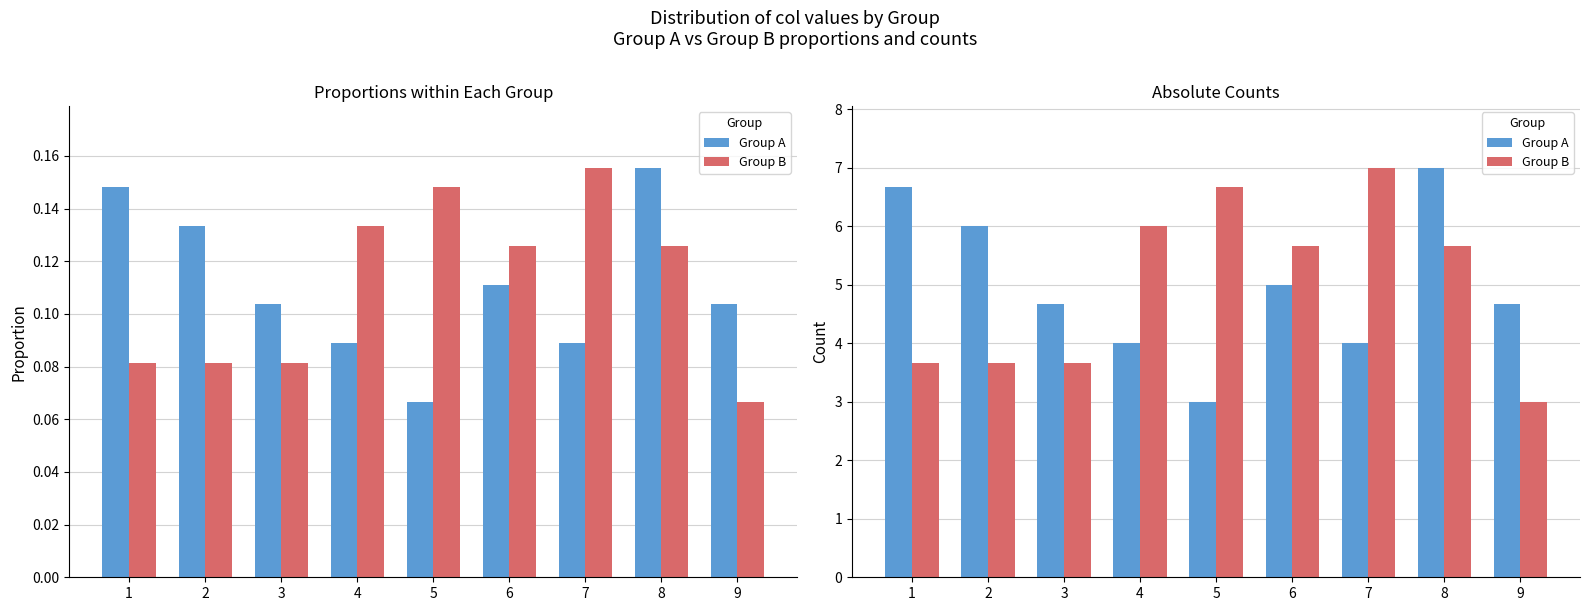

Which series has the widest spread of values?

Group A